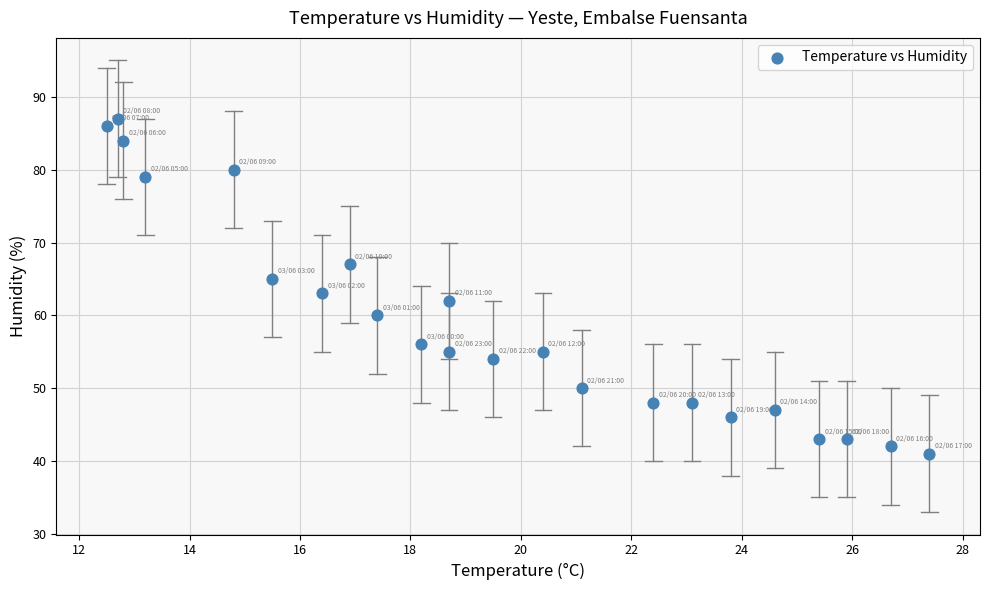

What is the range of Y values (max minus min)?

46